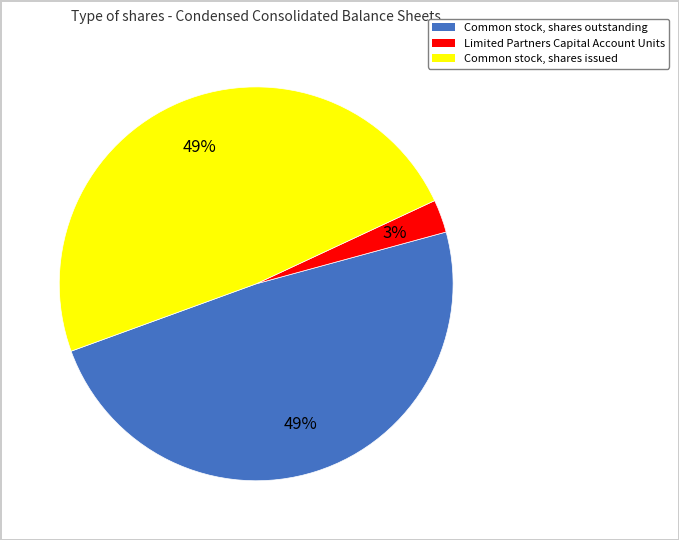

To the nearest percent, what is the average slice percentage?

33%